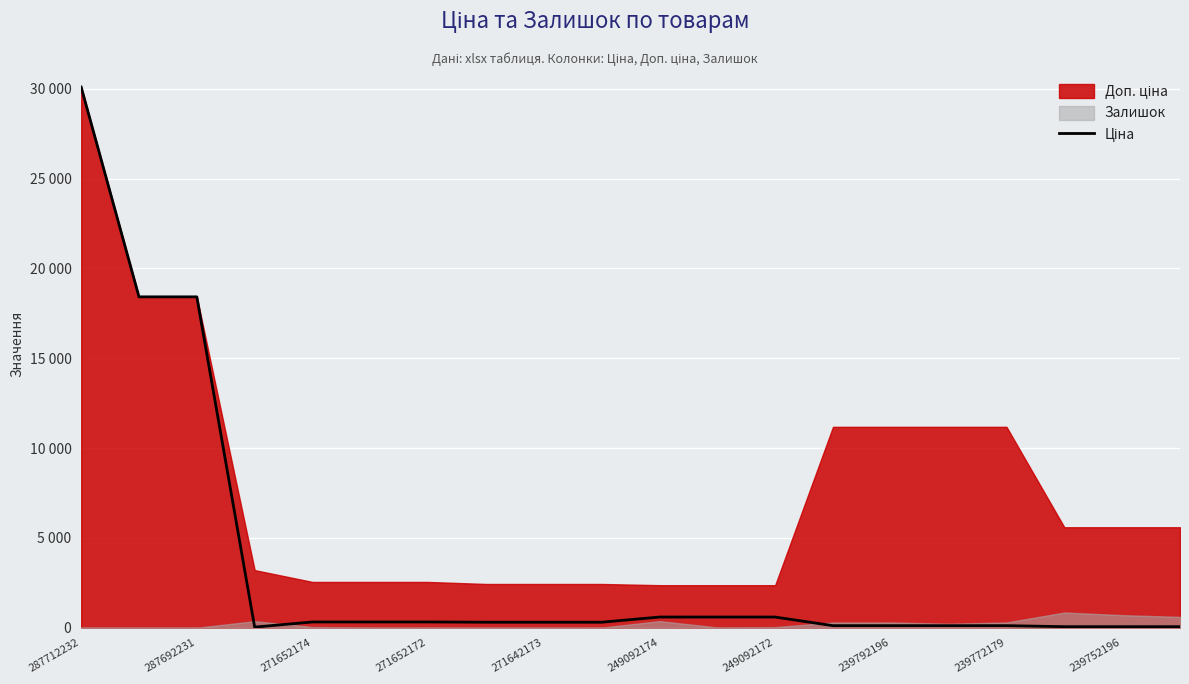

How many values are below 304?

8